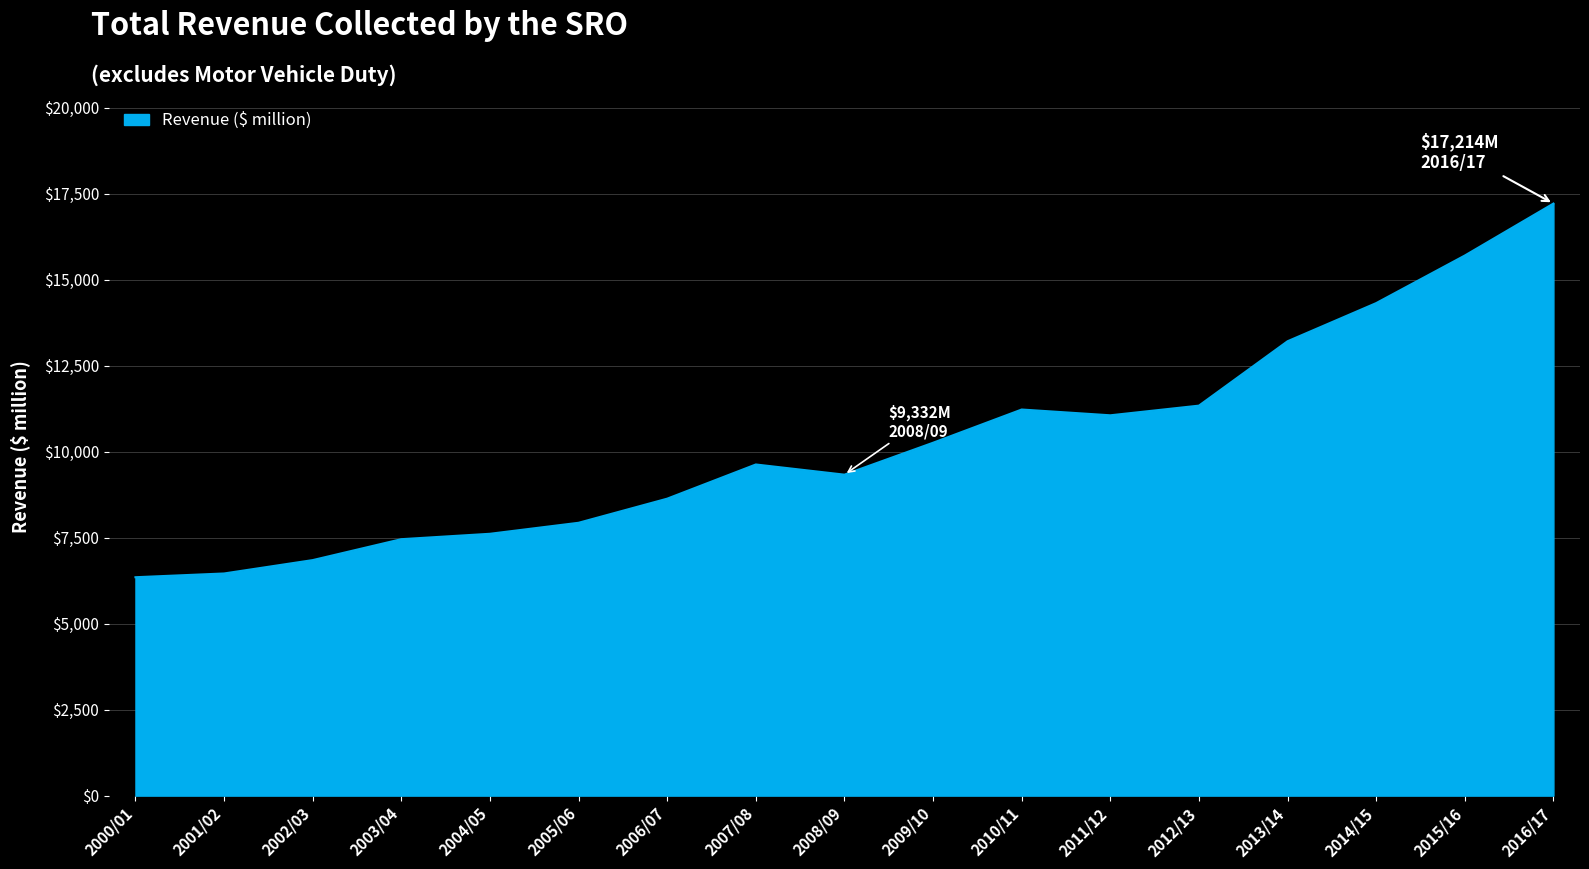

Is it true that the value at 2006/07 is 8634?

True